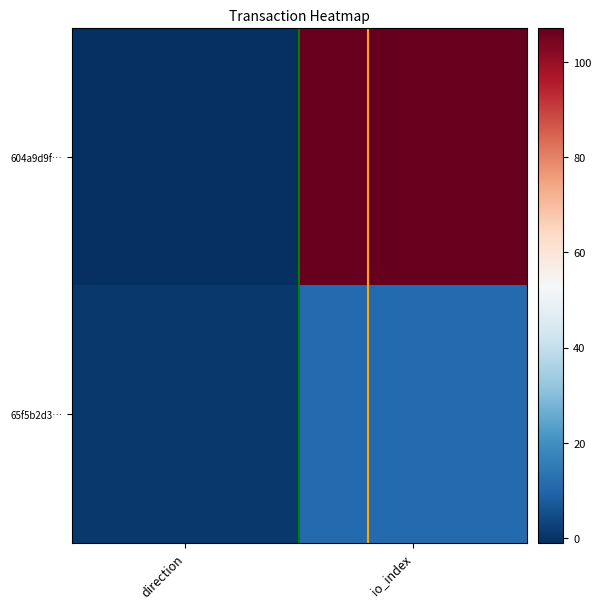

Rank the series by their maximum value, from highest to lowest.

604a9d9f…, 65f5b2d3…